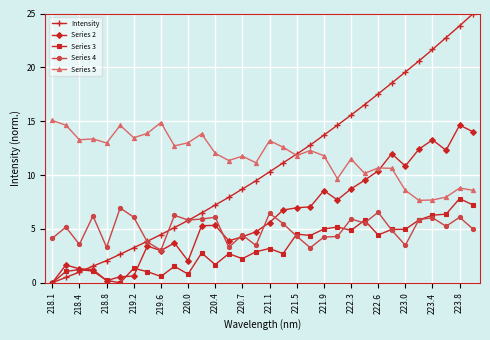

Which series ends up on top after the final intersection of Series 2 and Series 5?

Series 2